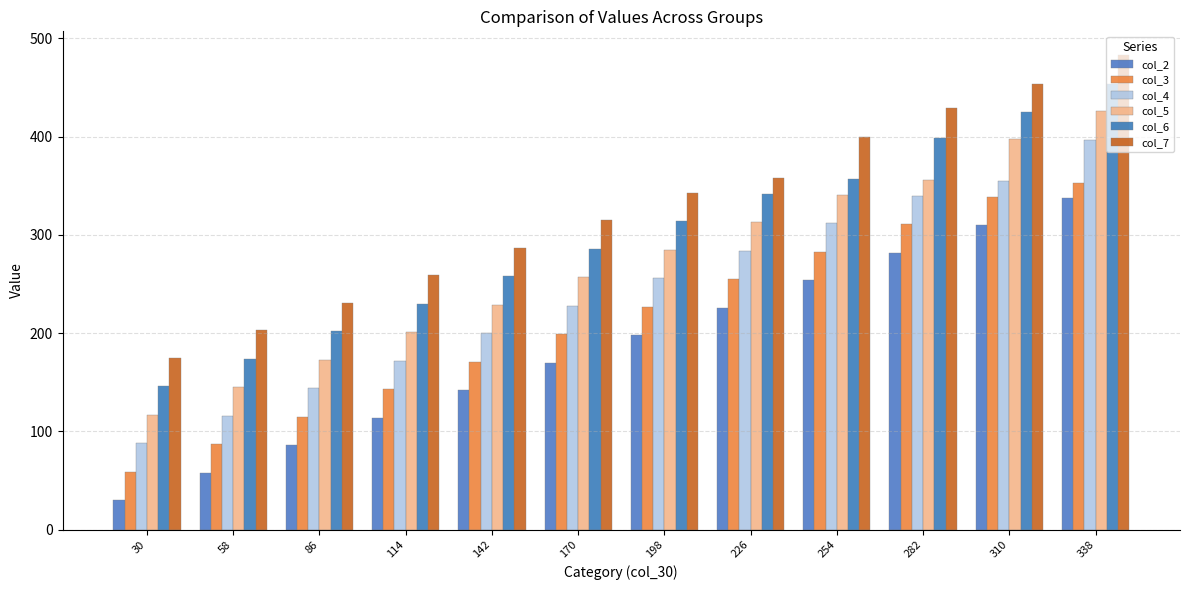

Reading right to left, list all the values displayed in this chart.

col_2: 338=338	310=310	282=282	254=254	226=226	198=198	170=170	142=142	114=114	86=86	58=58	30=30
col_3: 338=353	310=339	282=311	254=283	226=255	198=227	170=199	142=171	114=143	86=115	58=87	30=59
col_4: 338=397	310=355	282=340	254=312	226=284	198=256	170=228	142=200	114=172	86=144	58=116	30=88
col_5: 338=426	310=398	282=356	254=341	226=313	198=285	170=257	142=229	114=201	86=173	58=145	30=117
col_6: 338=454	310=425	282=399	254=357	226=342	198=314	170=286	142=258	114=230	86=202	58=174	30=146
col_7: 338=483	310=454	282=429	254=400	226=358	198=343	170=315	142=287	114=259	86=231	58=203	30=175